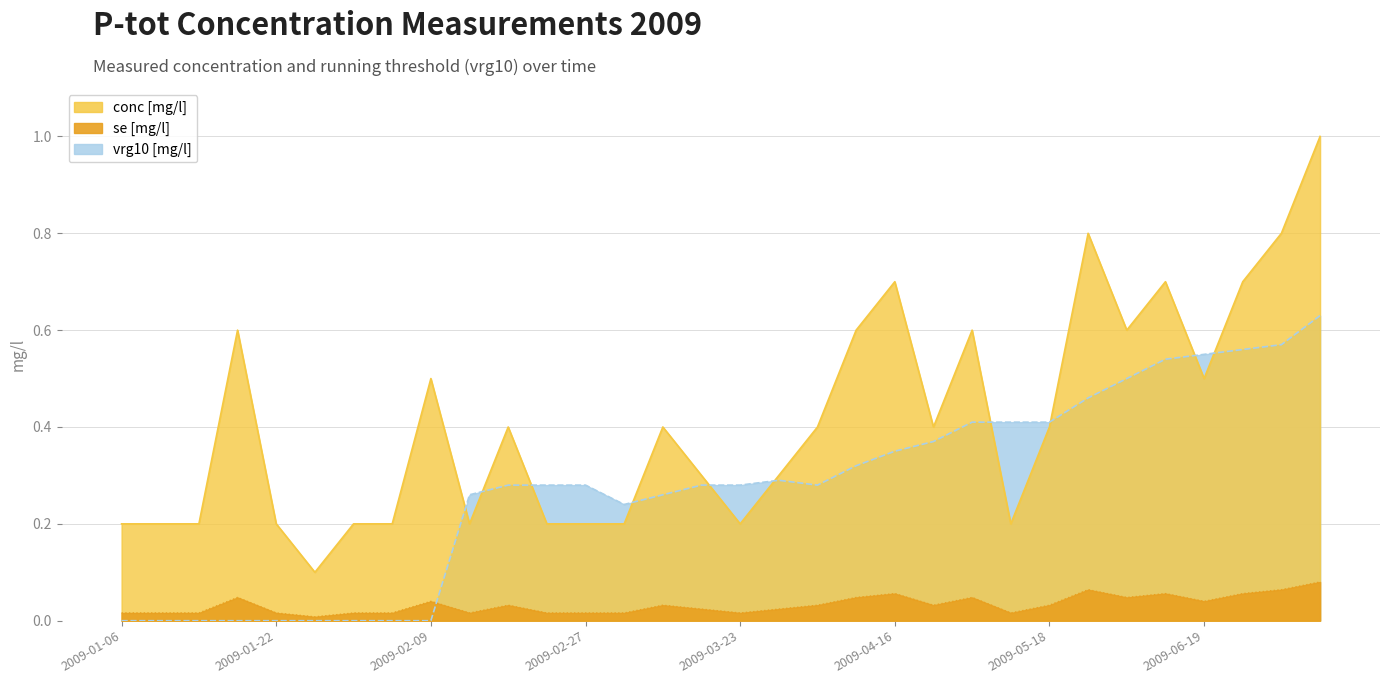

Which series changed the most between 2009-01-30 and 2009-02-17?

vrg10 [mg/l]